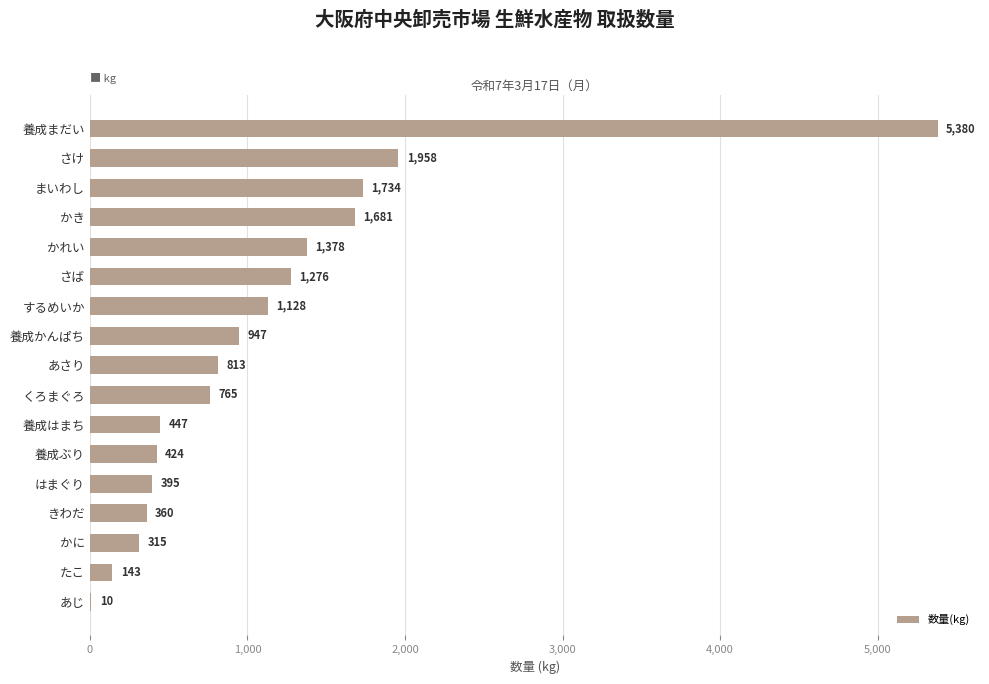

At which label is the value closest to 2695?

さけ